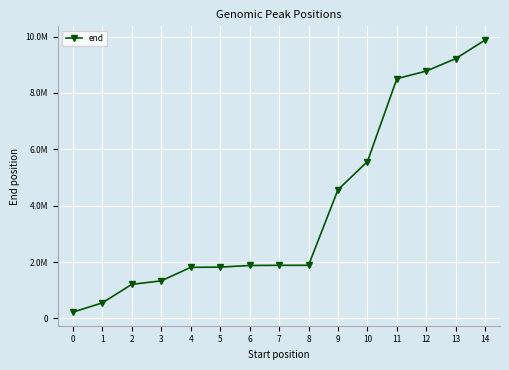

Reading left to right, transcribe all the data shown in this chart.

223321	550673	1208587	1332738	1812049	1820140	1877890	1884038	1884606	4567570	5565128	8507737	8778052	9221346	9881469